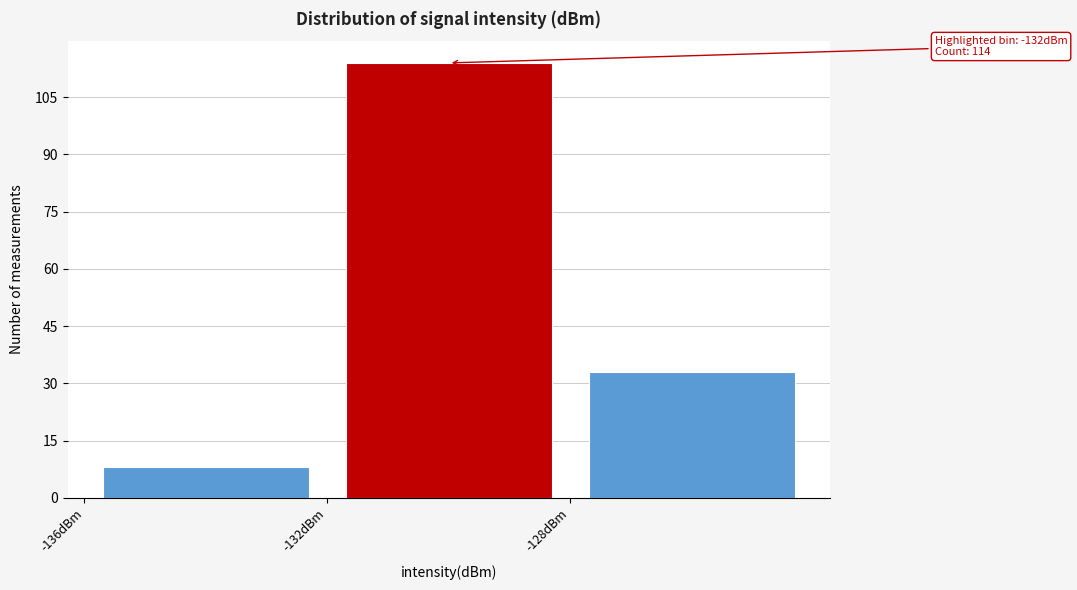

Which range on the x-axis has the tallest bar?

-132 to -128